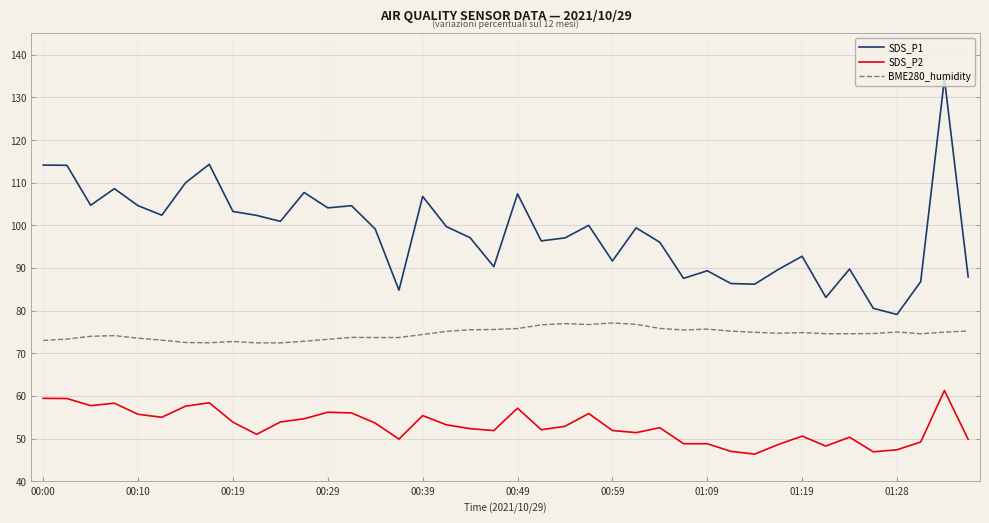

What is the minimum value shown in the chart?

46.4